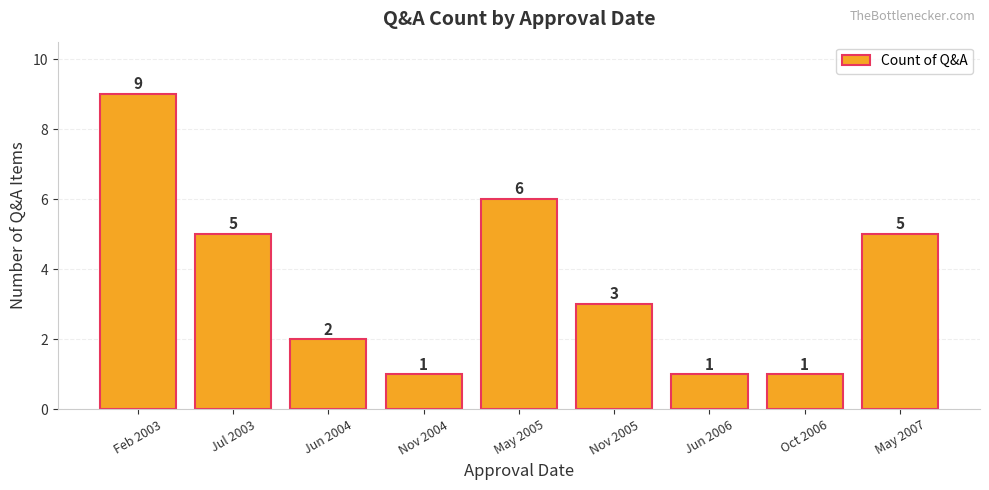

What value does the data have at Nov 2005?

3